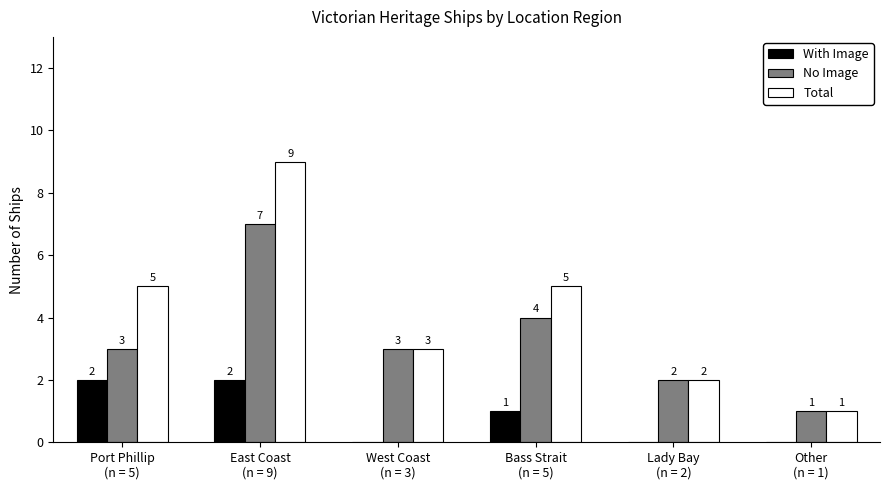

What is the approximate value of No Image at Port Phillip
(n = 5)?

3